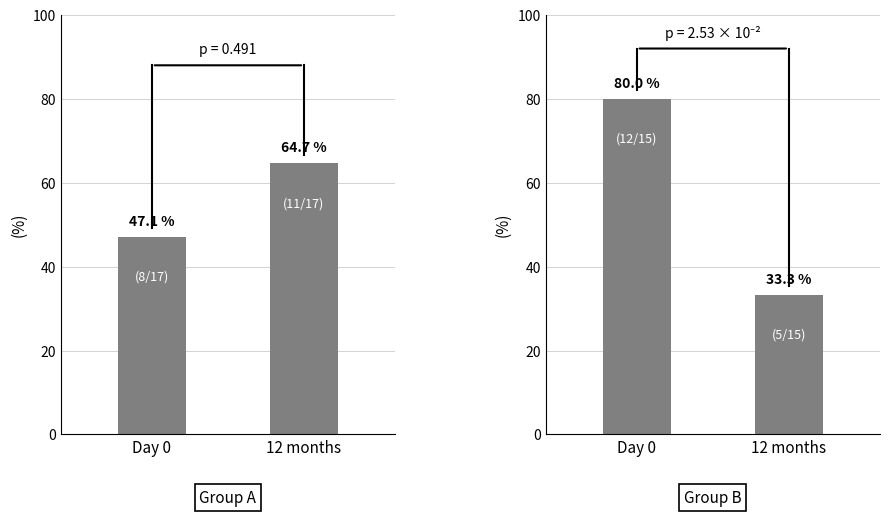

The Group A series shows 105.6 at 12 months. True or false?

False